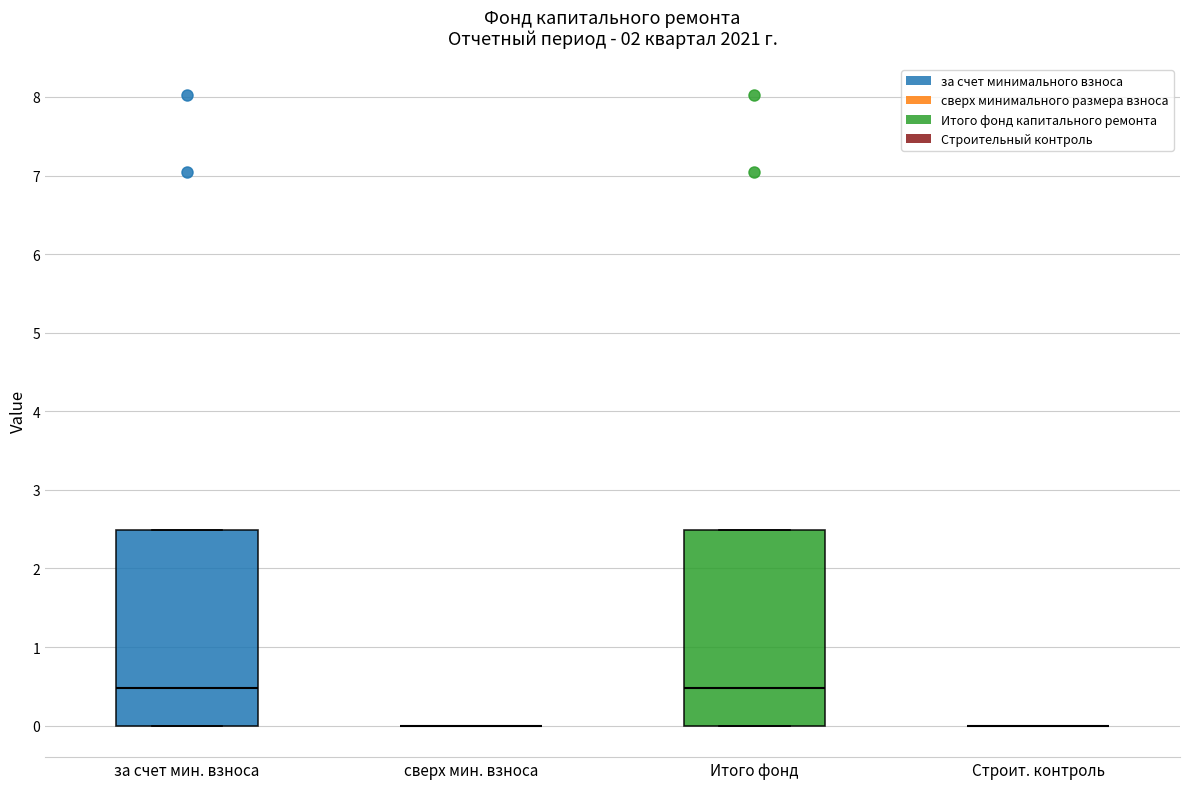

Reading left to right, read every box against the y-axis: the position of its median line, the range the box covers, and the ends of its whiskers. The values are not printed on the chart, so give them approximately, as read against the axis.

за счет мин. взноса: median 0.5, box 0.0 to 2.5, whiskers 0.0 to 2.5
сверх мин. взноса: box collapsed to a line at 0.0, whiskers 0.0 to 0.0
Итого фонд: median 0.5, box 0.0 to 2.5, whiskers 0.0 to 2.5
Строит. контроль: box collapsed to a line at 0.0, whiskers 0.0 to 0.0